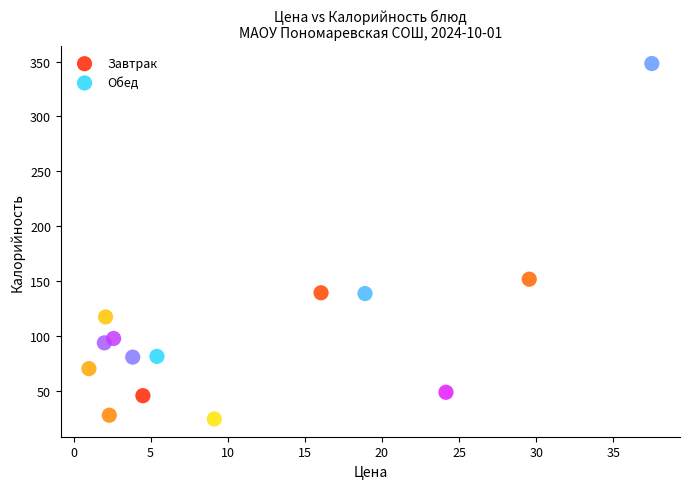

Which series has the largest Y range (max minus min)?

Обед